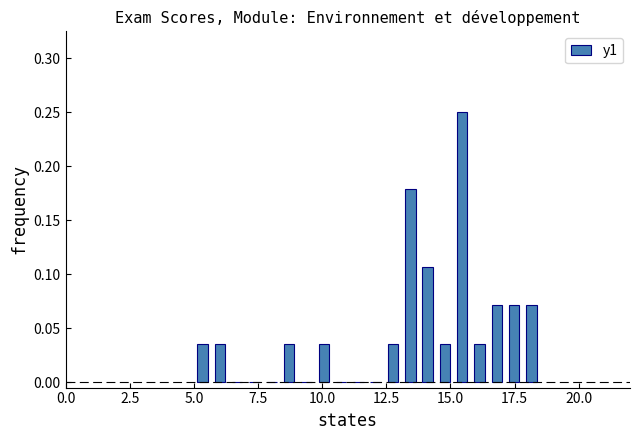

Around what value on the x-axis is the tallest bar? Give the approximate position of its centre, as read against the axis.

15.5